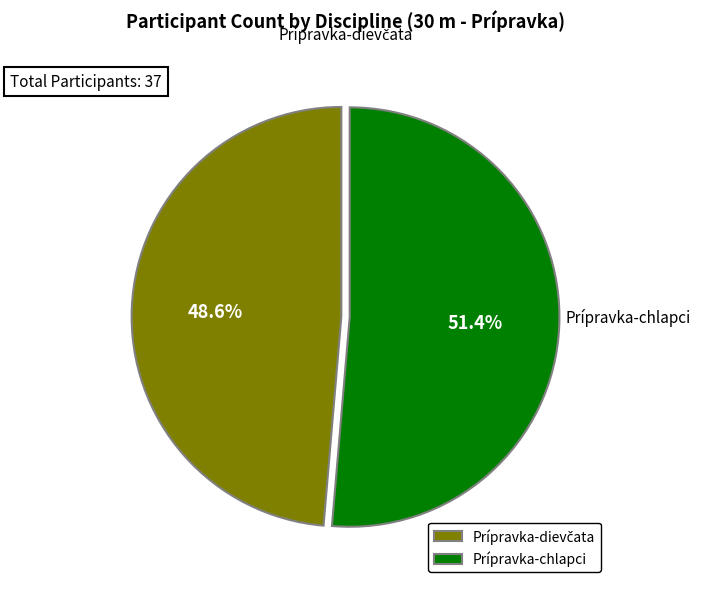

What is the largest slice in the pie chart?

Prípravka-chlapci